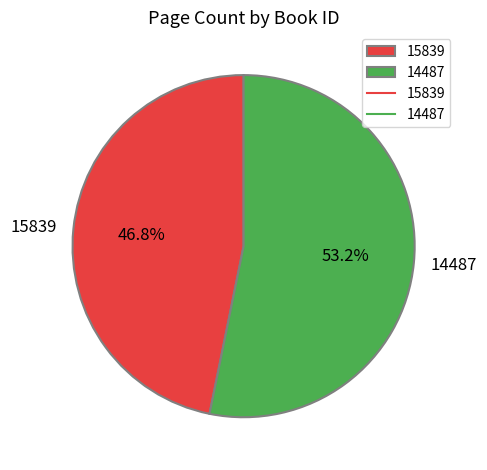

Which slice is the largest?

14487